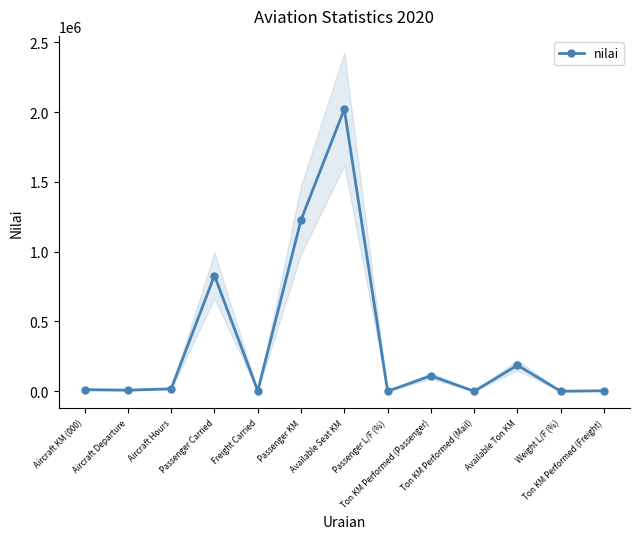

What is the sum of the values at Available Seat KM and Ton KM Performed (Freight)?

2023367